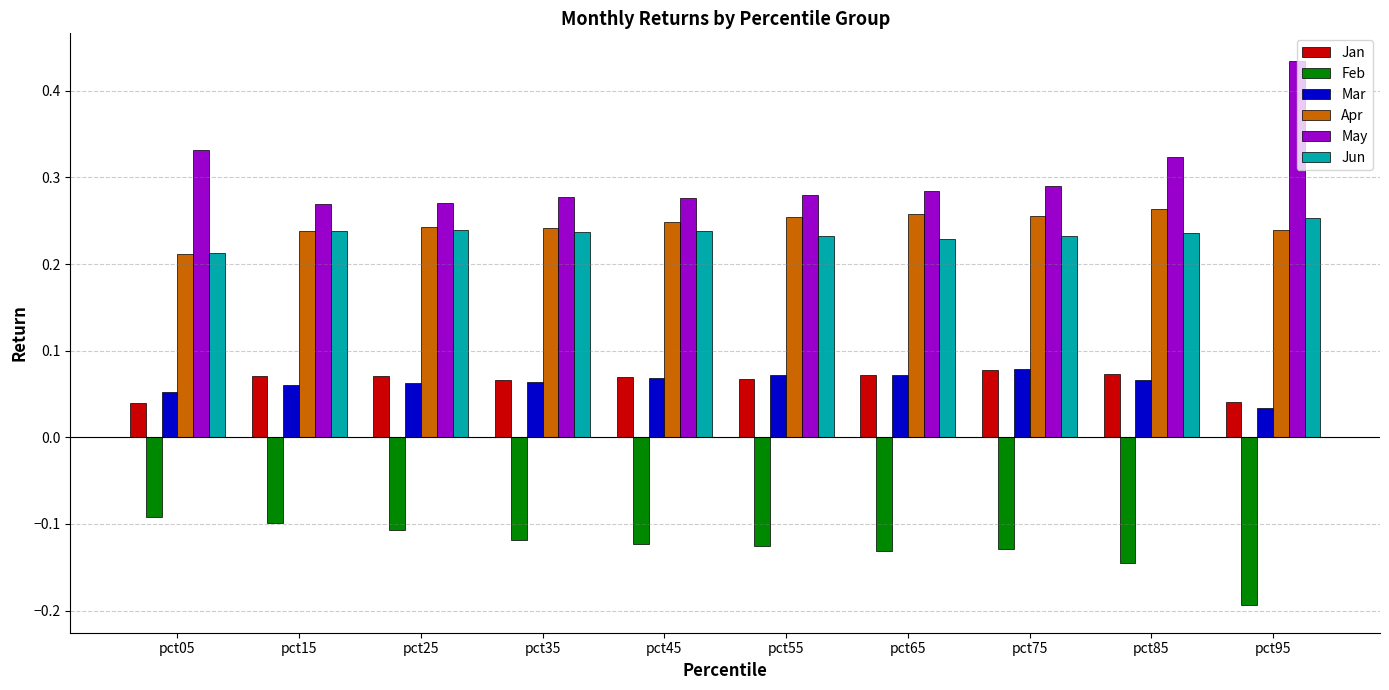

Are the bars grouped side by side (vs. stacked)?

Yes